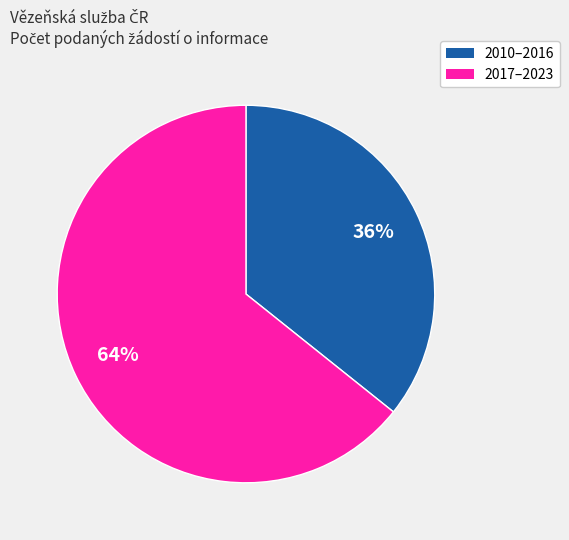

To the nearest percent, what is the average slice percentage?

50%